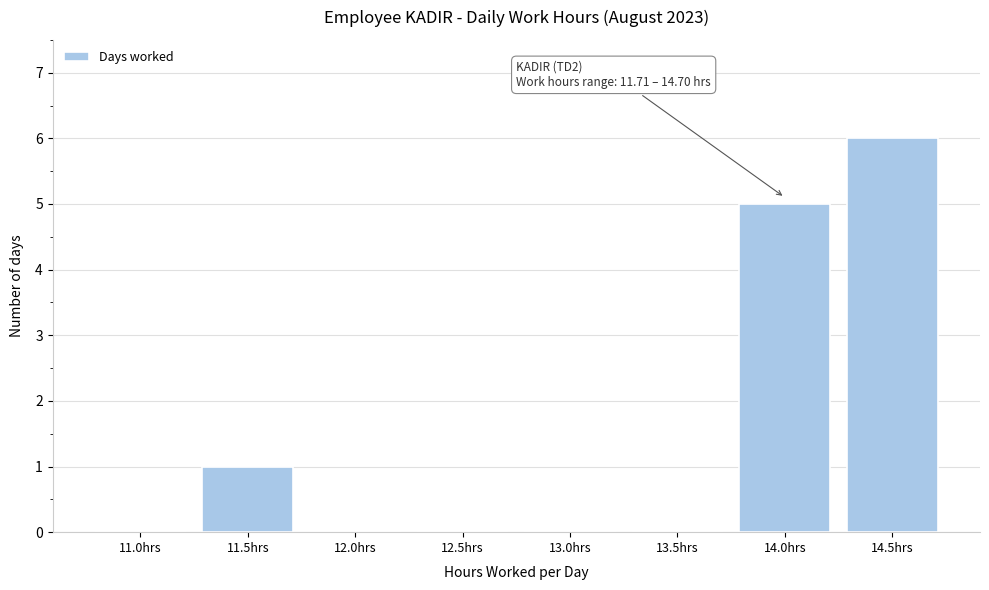

Reading left to right, transcribe all the data shown in this chart.

11.0hrs=0	11.5hrs=1	12.0hrs=0	12.5hrs=0	13.0hrs=0	13.5hrs=0	14.0hrs=5	14.5hrs=6